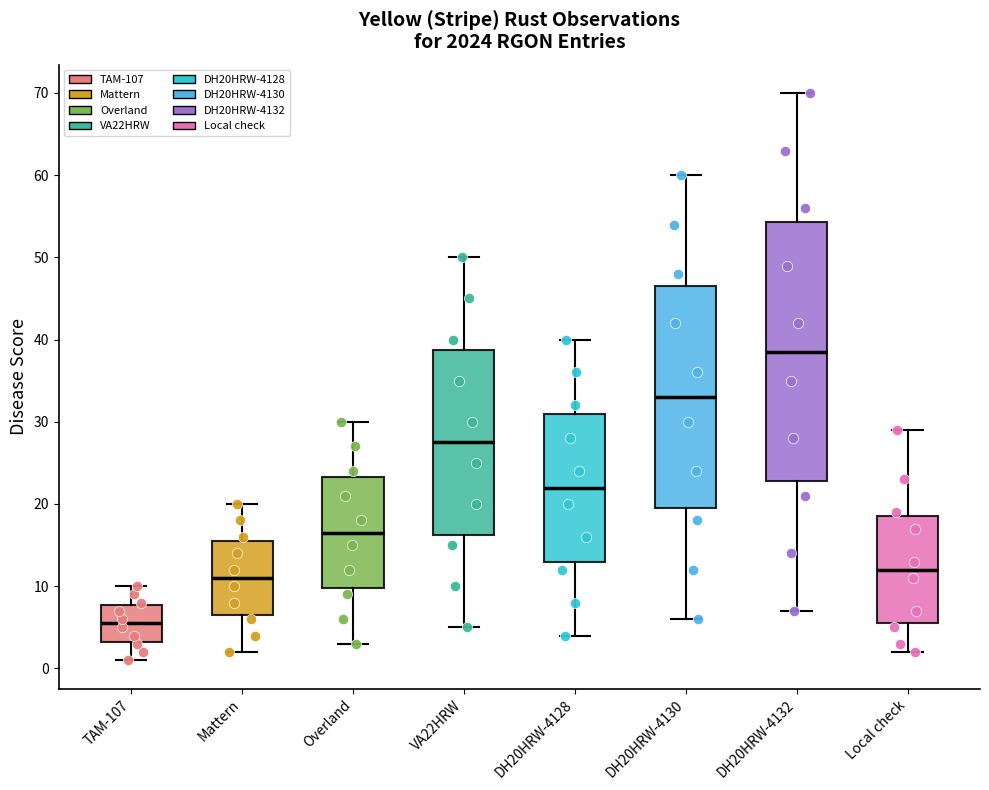

Comparing the boxes themselves (not the whiskers), which one is the tallest?

DH20HRW-4132